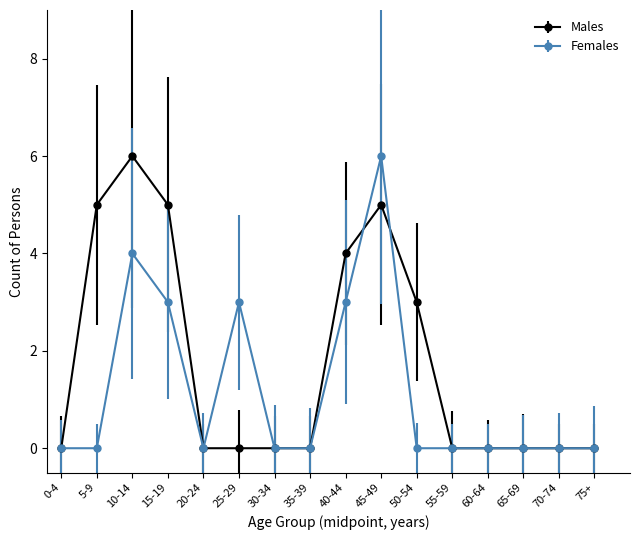

What is the difference between the highest and lowest values at 25-29?

3